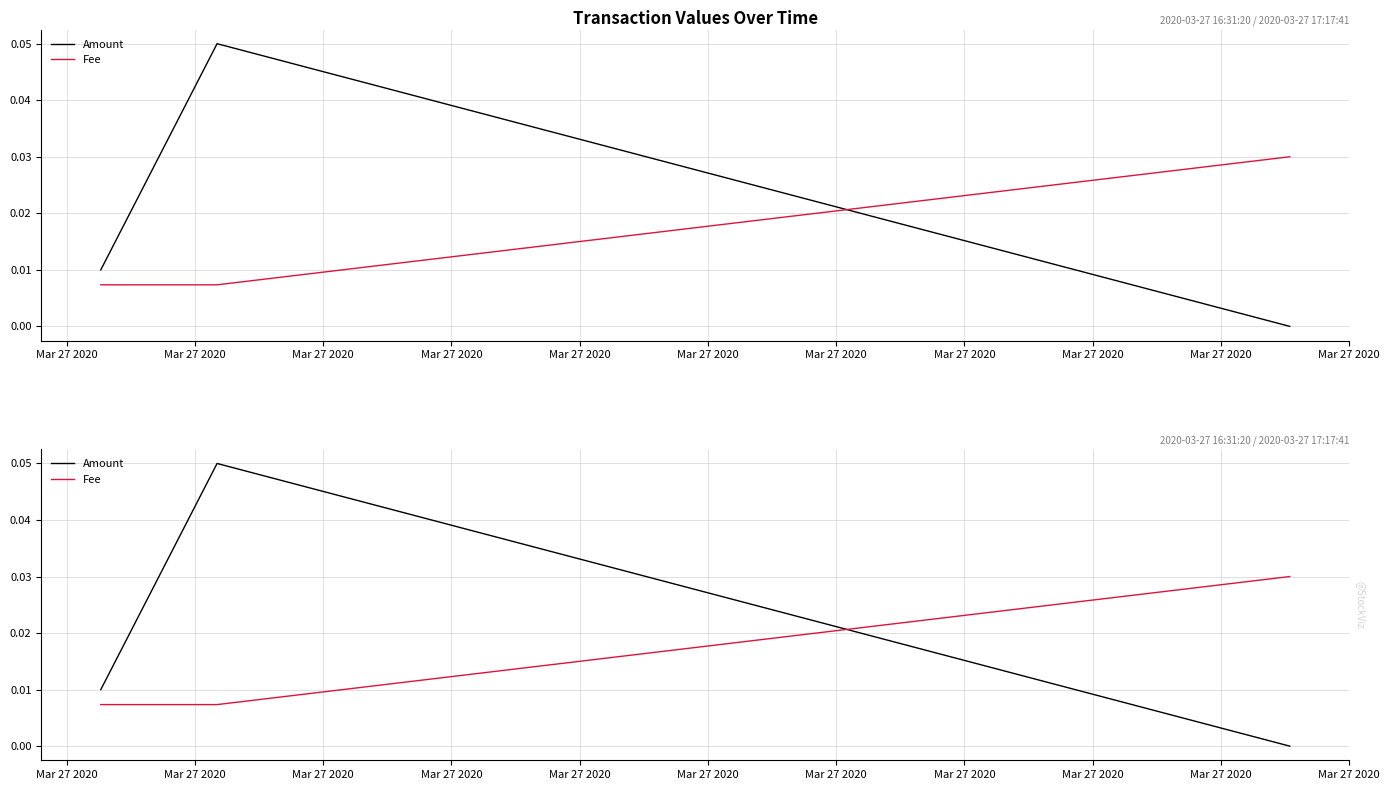

Is it true that Fee equals 0.0 at Mar 27 2020?

True